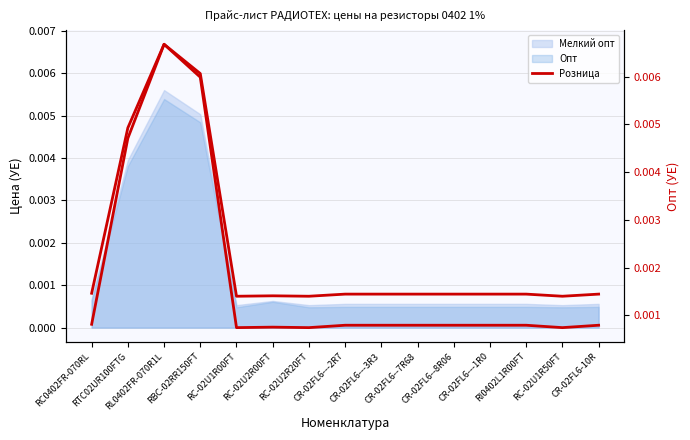

In Розница (right), how many points are higher than both neighbors (excluding endpoints)?

2